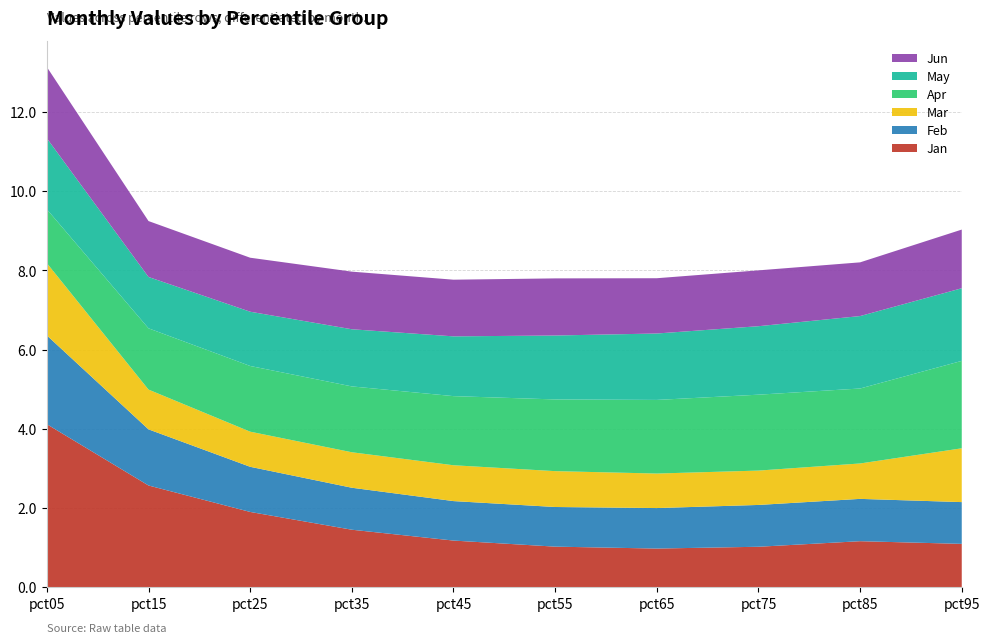

Reading right to left, what are all the values shown in this chart?

Jan: 1.1	1.2	1.0	1.0	1.0	1.2	1.5	1.9	2.6	4.1
Feb: 1.1	1.1	1.1	1.0	1.0	1.0	1.1	1.1	1.4	2.2
Mar: 1.4	0.9	0.9	0.9	0.9	0.9	0.9	0.9	1.0	1.8
Apr: 2.2	1.9	1.9	1.9	1.8	1.7	1.7	1.7	1.5	1.4
May: 1.8	1.8	1.7	1.7	1.6	1.5	1.4	1.4	1.3	1.8
Jun: 1.5	1.4	1.4	1.4	1.4	1.4	1.5	1.4	1.4	1.8